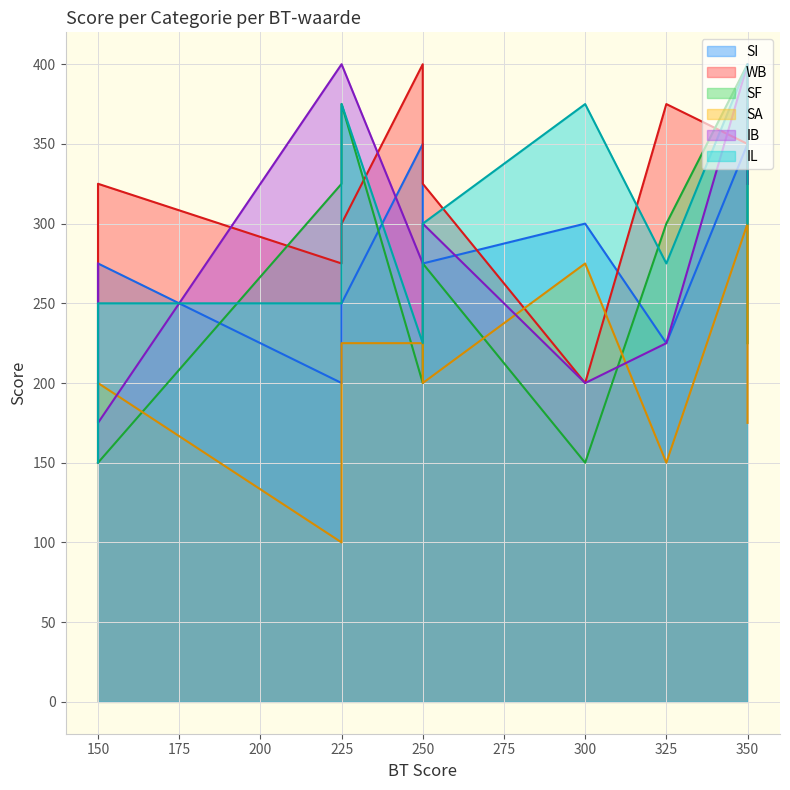

How many SA values are between 175 and 275?

7